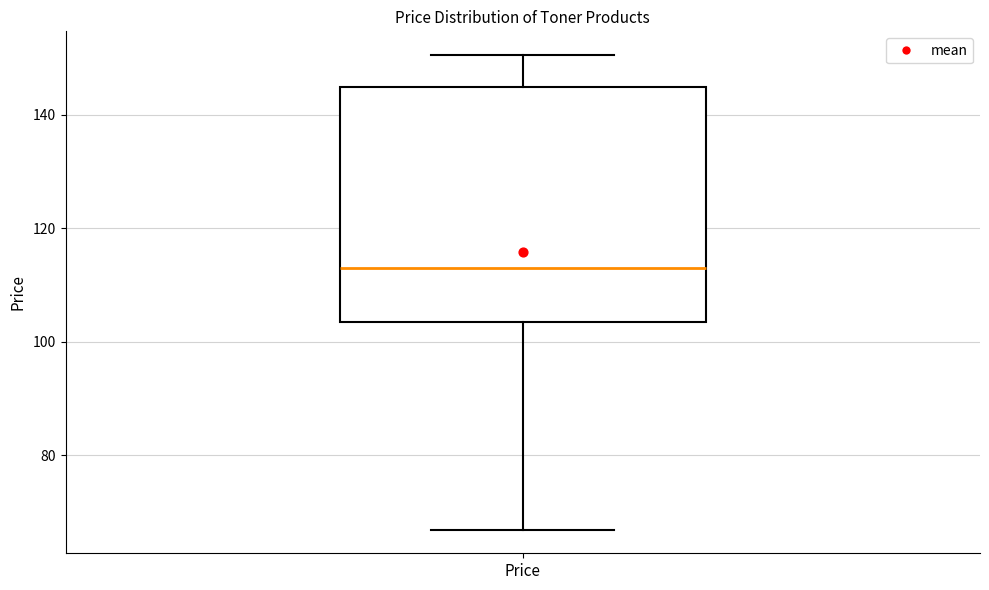

Read this box plot against the y-axis: the position of the median line, the range covered by the box, and the ends of both whiskers. The values are not printed on the chart, so give them approximately, as read against the axis.

median 112, box 104 to 144, whiskers 66 to 150